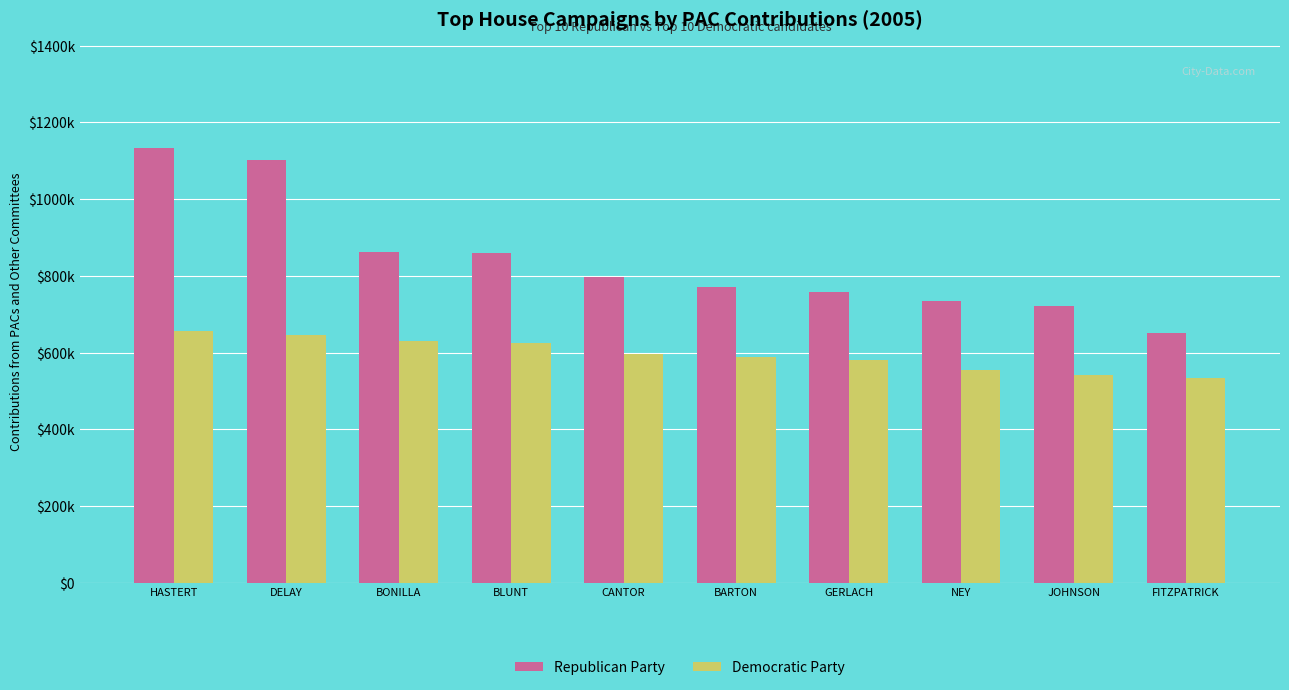

What is the label of the 1st bar from the right?

FITZPATRICK